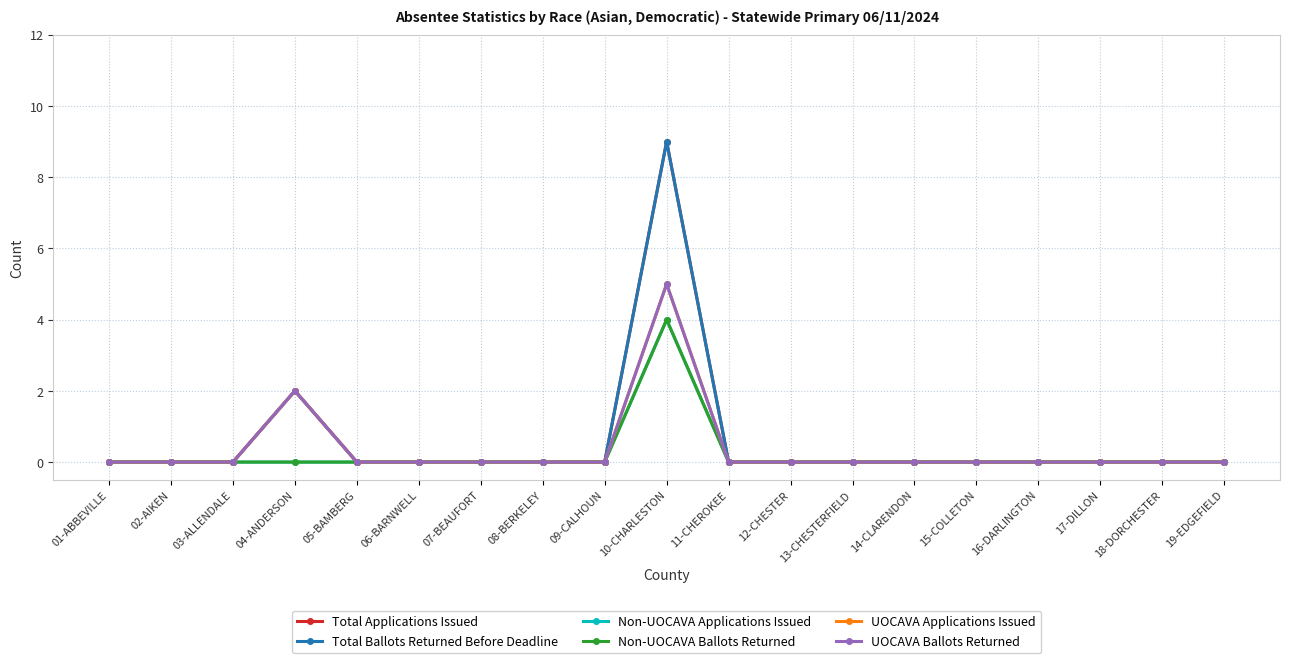

True or false: UOCAVA Applications Issued and Non-UOCAVA Applications Issued intersect in this chart.

False